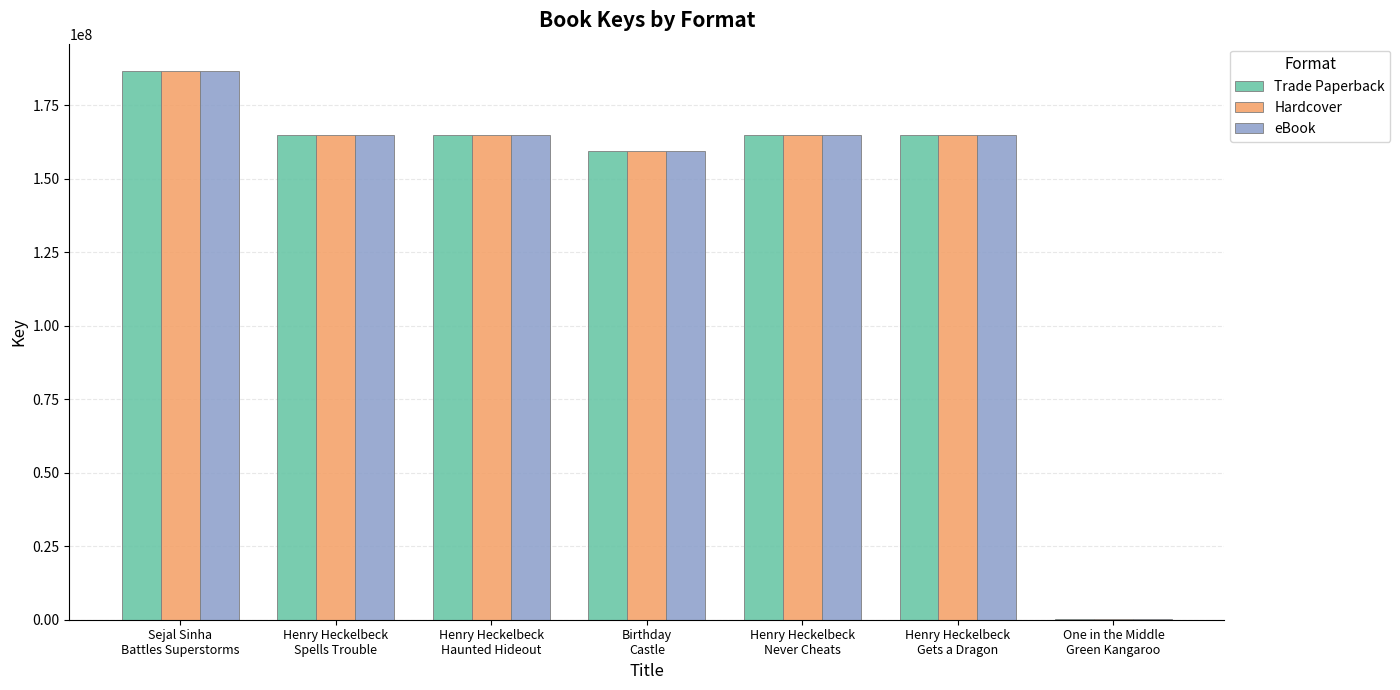

How many distinct data groups are displayed?

3